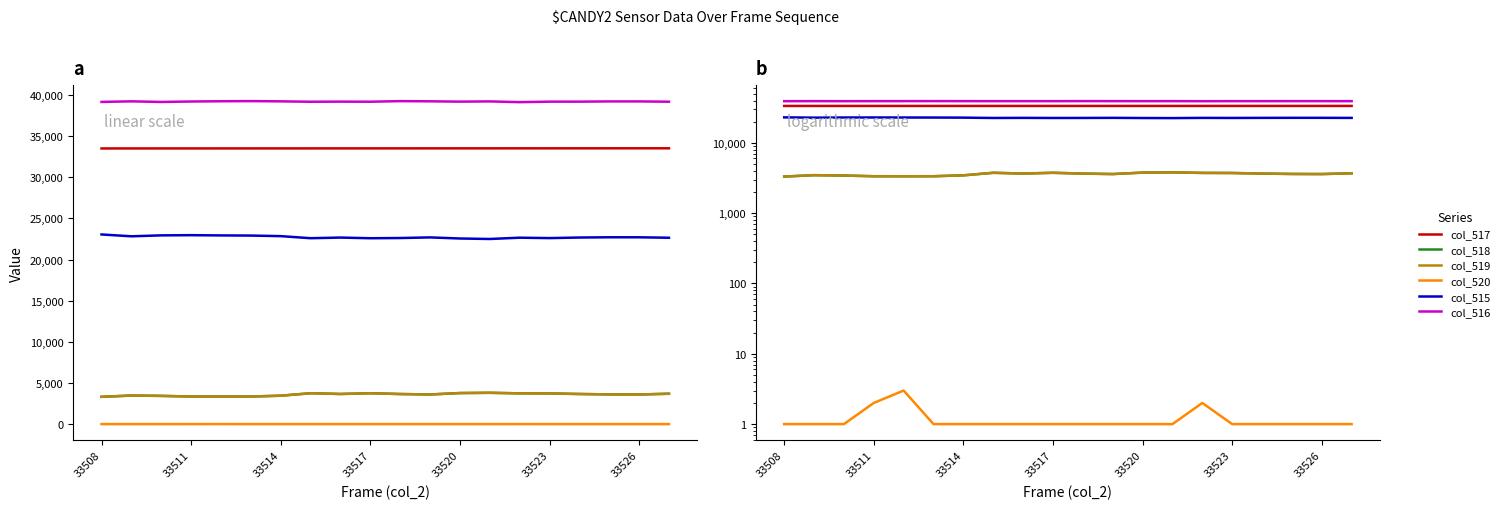

True or false: col_519 and col_516 cross at least once.

False